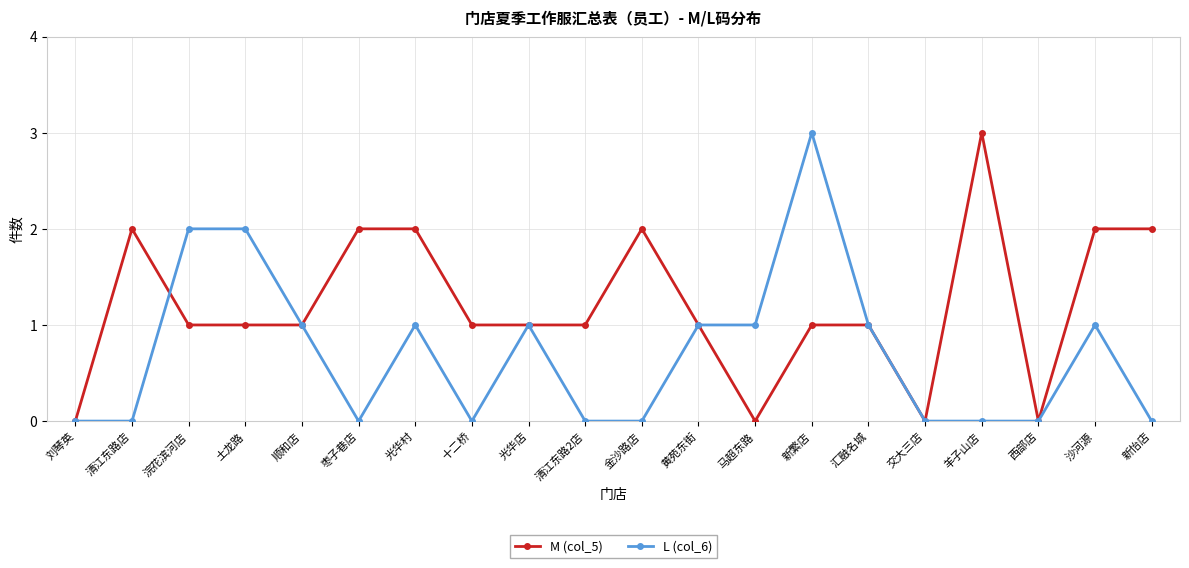

List the series in order of their overall mean, highest first.

M (col_5), L (col_6)